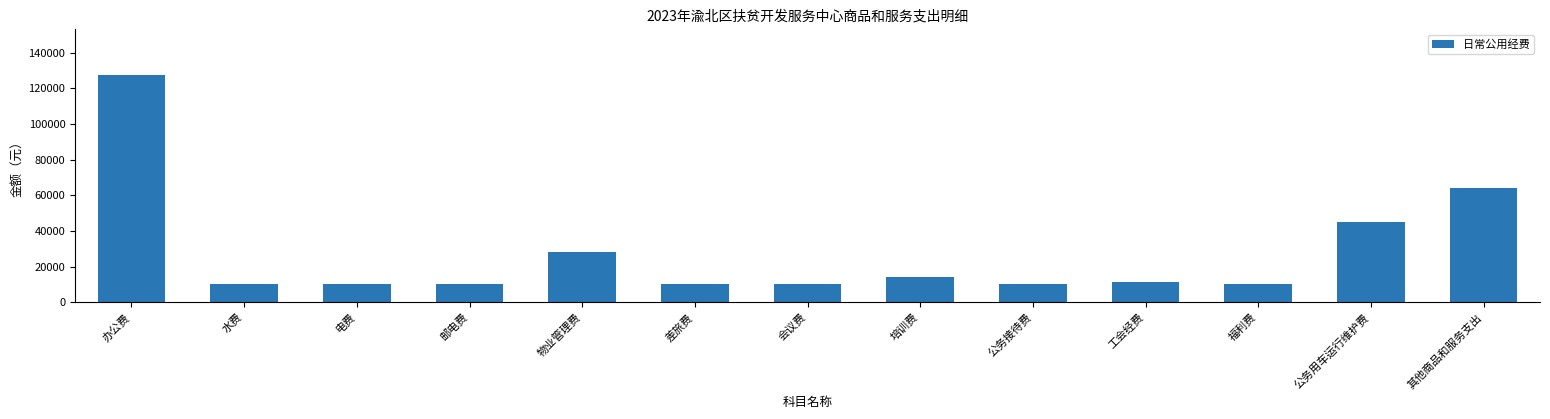

What is the sum of the values at 其他商品和服务支出 and 公务接待费?

74000.0